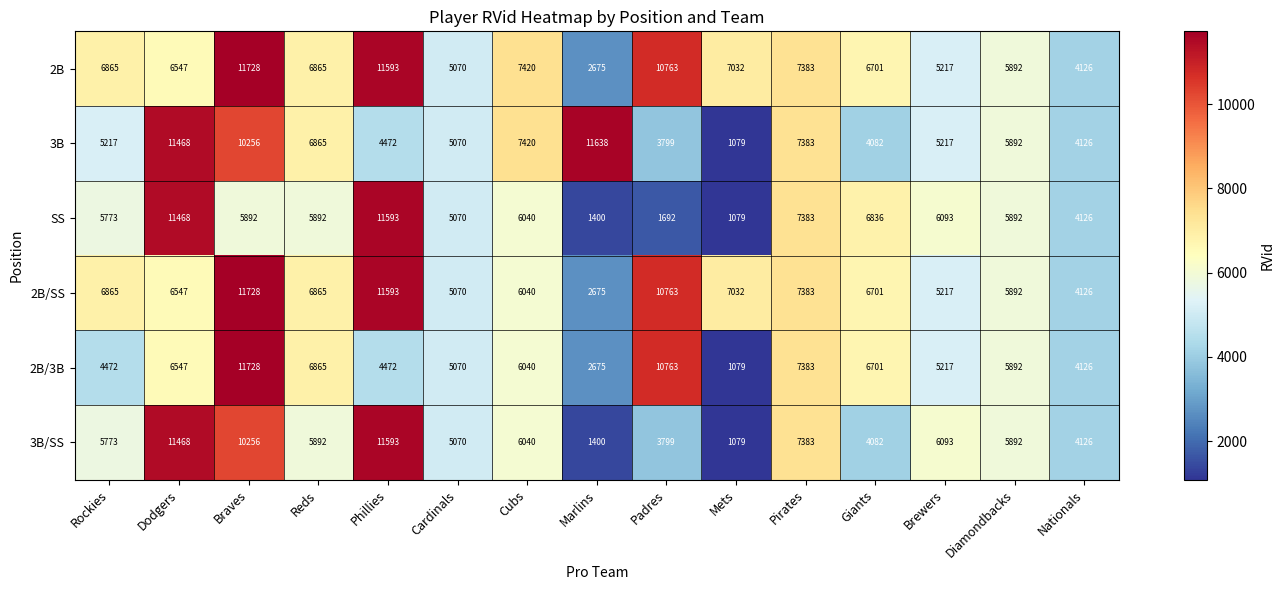

What is the difference between the second highest and minimum values in the 3B series?

10389